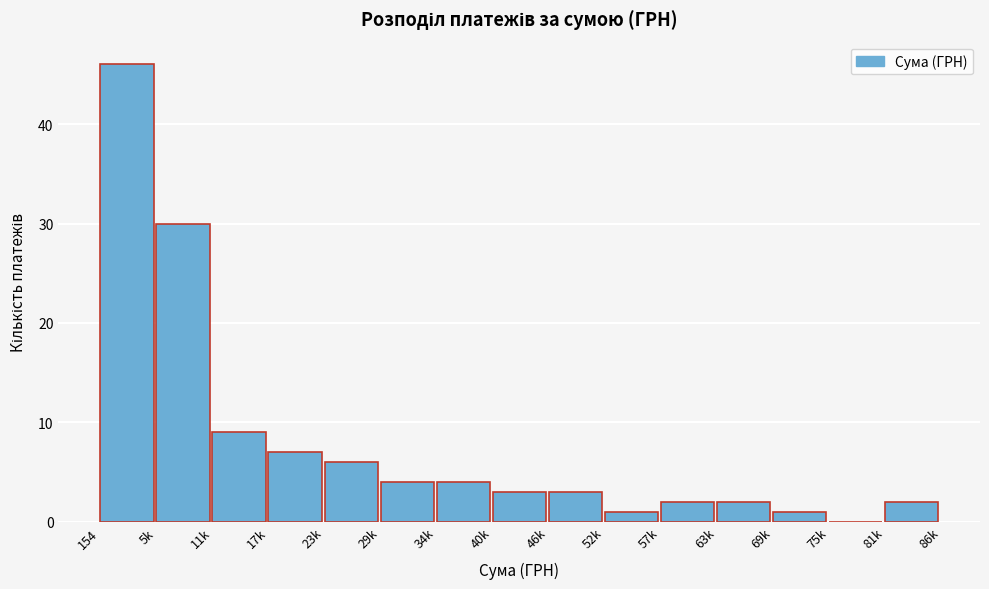

Reading right to left, transcribe all the data shown in this chart.

81k=2	75k=0	69k=1	63k=2	57k=2	52k=1	46k=3	40k=3	34k=4	29k=4	23k=6	17k=7	11k=9	5k=30	154=46